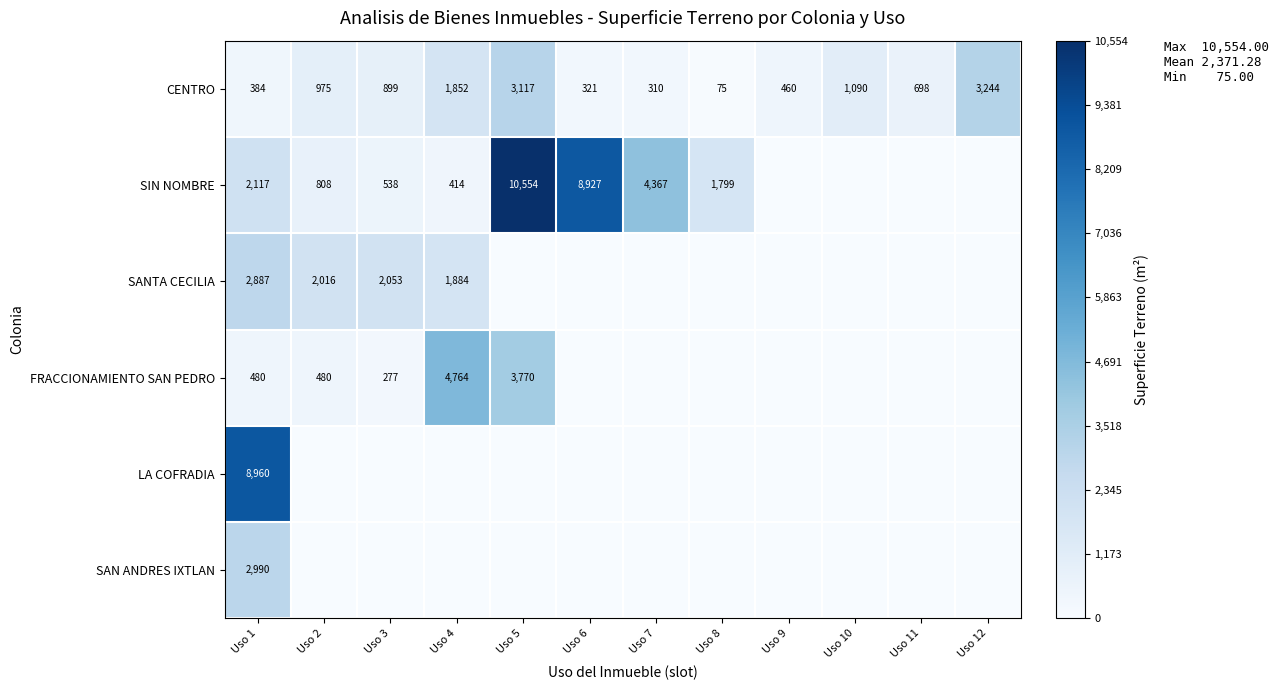

Is it true that SIN NOMBRE equals 10554 at Uso 5?

True